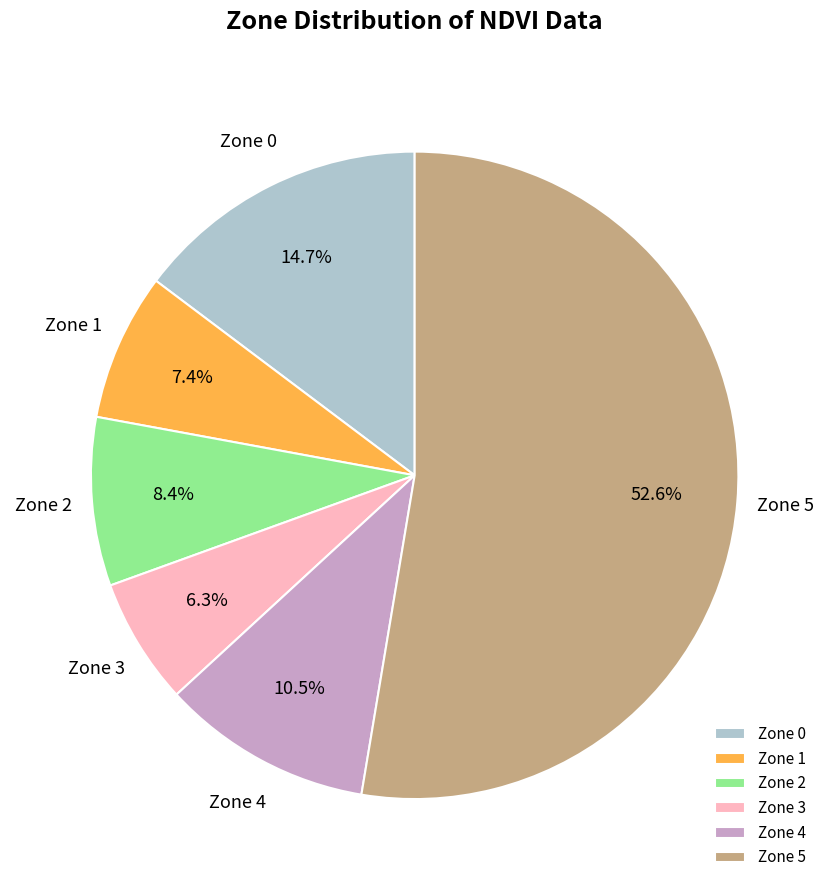

To the nearest percent, what percentage of the pie is Zone 0?

15%